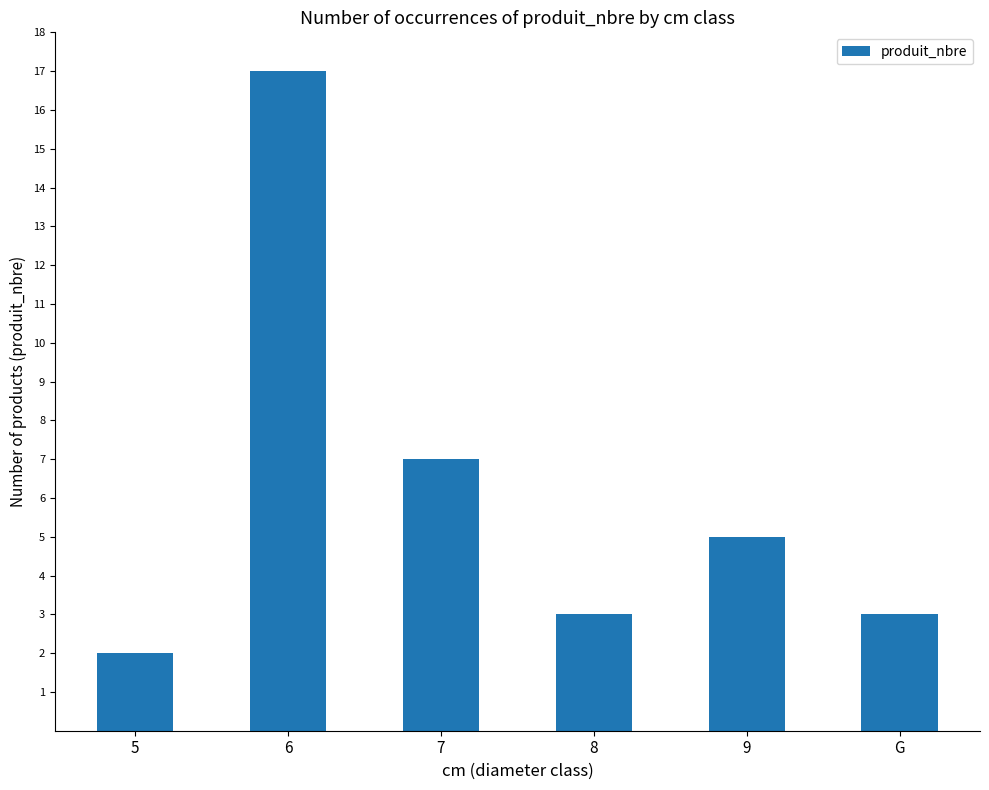

What is the ratio of the value at 7 to the value at 6?

0.4